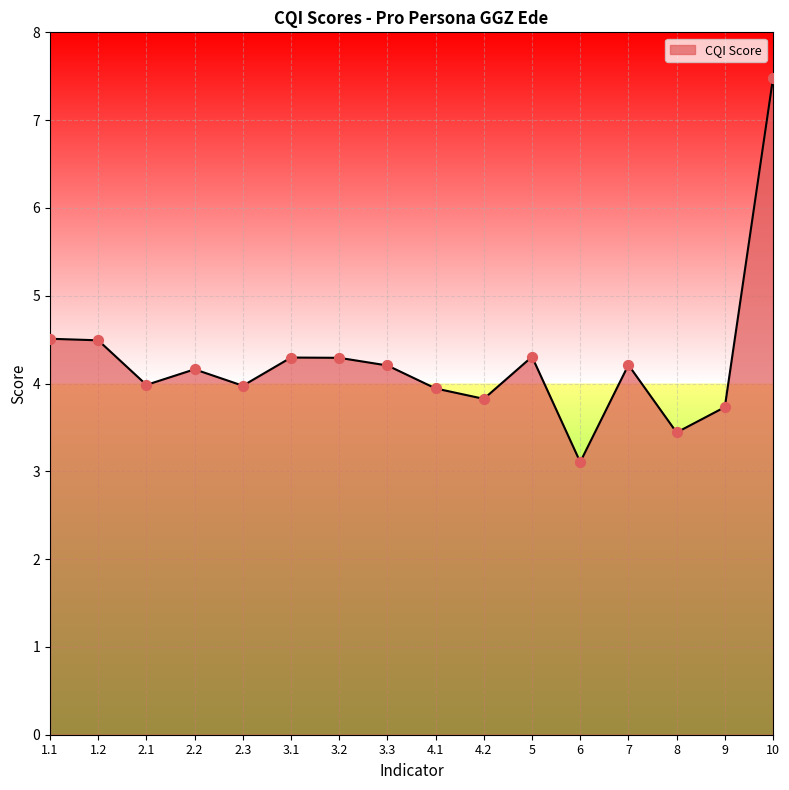

What is the change in value from 1.2 to 7?

-0.3